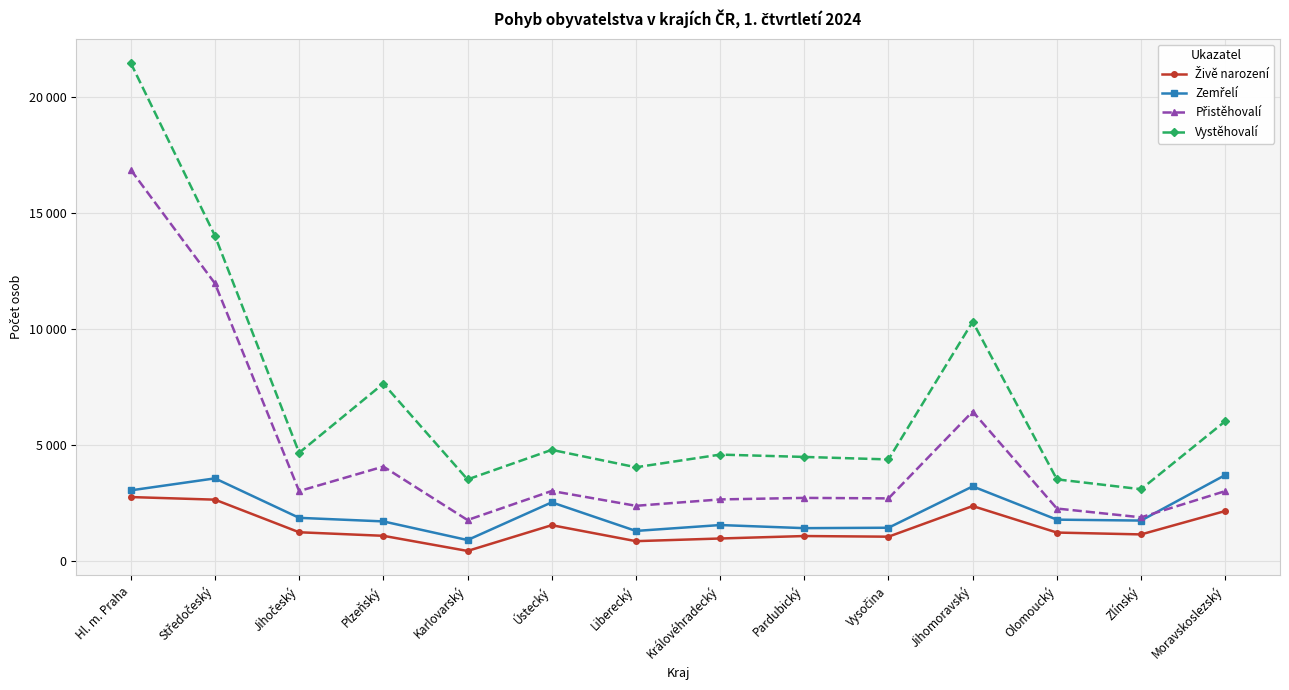

At how many categories does at least one series exceed 6193?

4